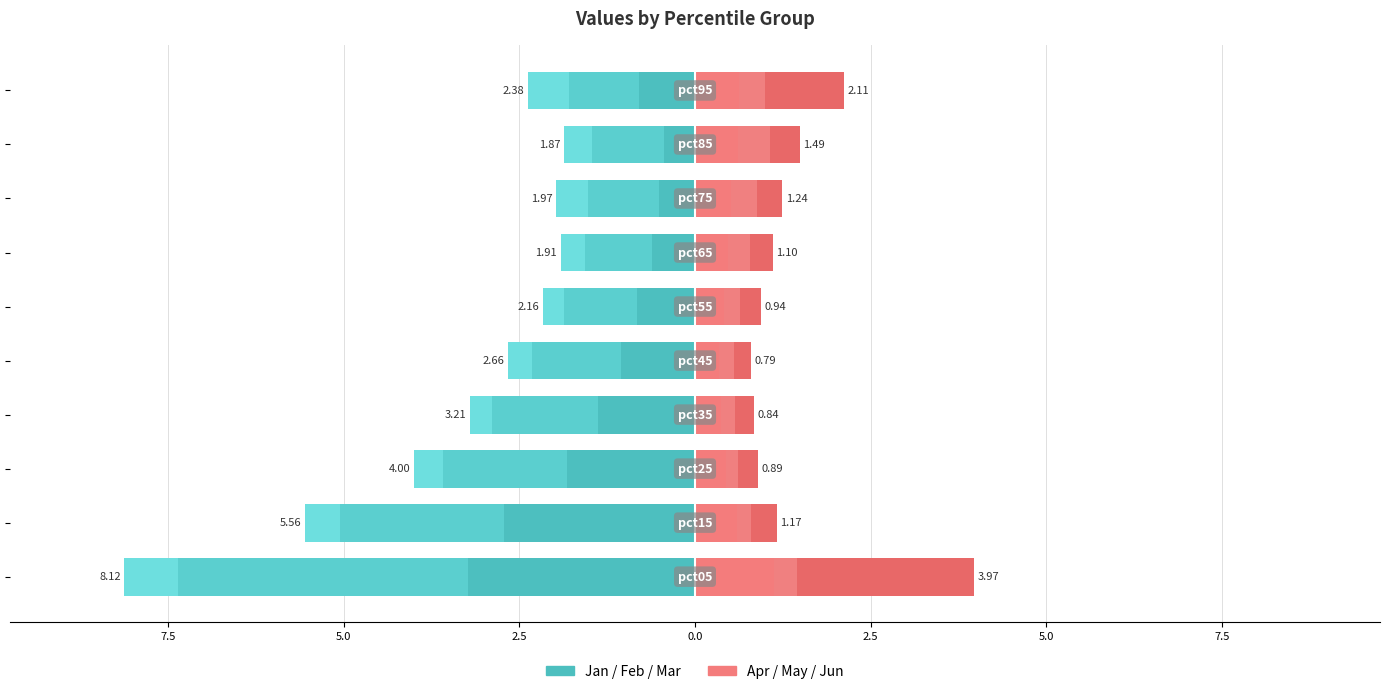

What is the value of the Jan bar at the 1st from the left?

-3.2